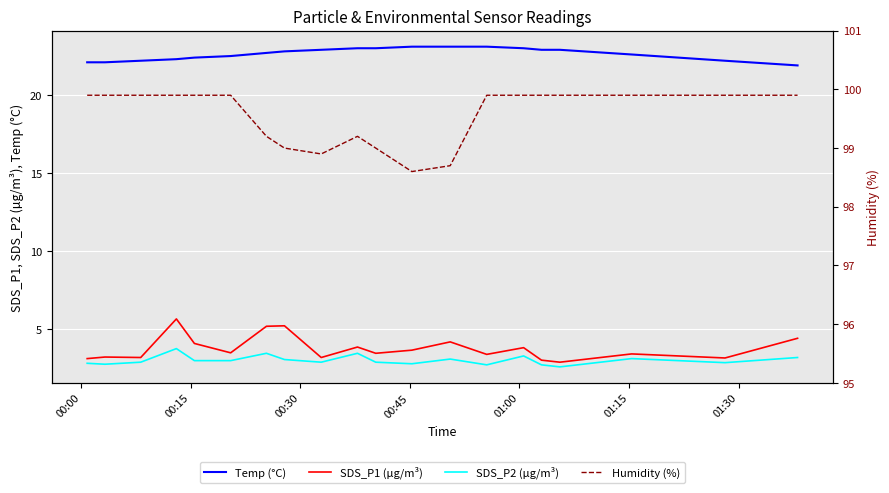

True or false: SDS_P1 (µg/m³) and Temp (°C) intersect in this chart.

False